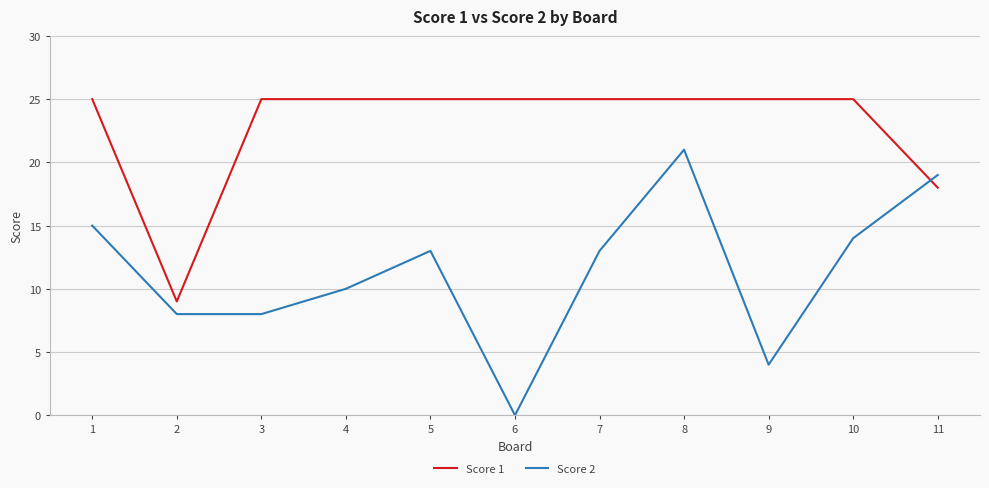

Is this an area chart (filled region under the line)?

No